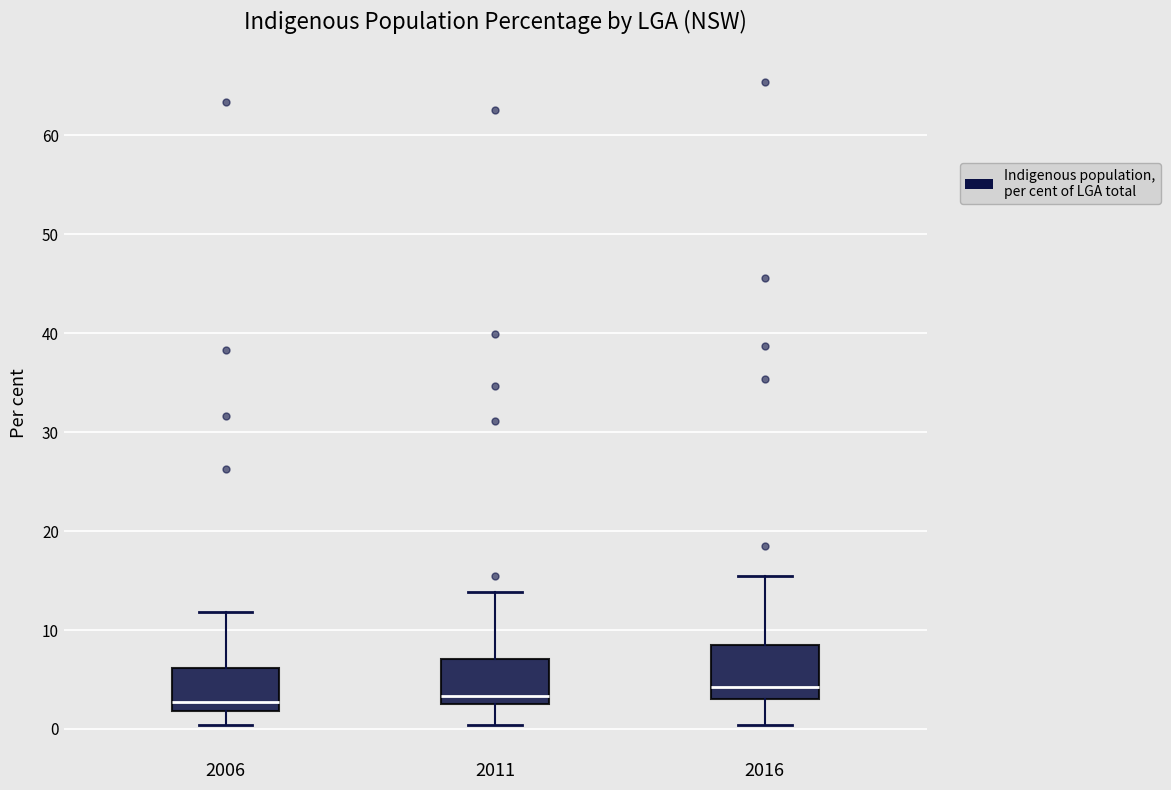

Reading left to right, transcribe this box plot: for each box, give where its median line is, the range the box spans, and where its two whiskers end, as read against the y-axis. The values are not printed on the chart, so give them approximately, as read against the axis.

2006: median 3, box 2 to 6, whiskers 0 to 12
2011: median 3, box 2 to 7, whiskers 0 to 14
2016: median 4, box 3 to 8, whiskers 0 to 16